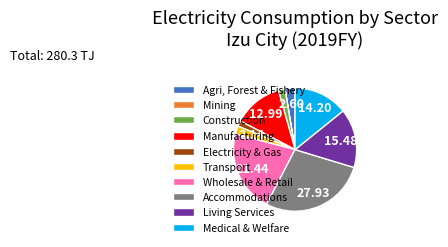

Does Manufacturing account for over 50% of the chart?

No